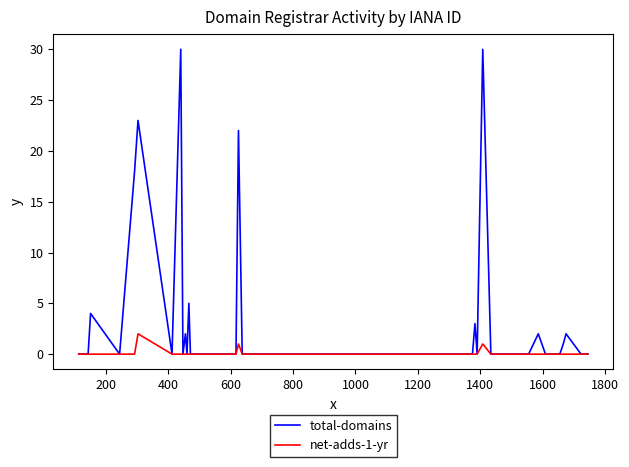

Which series has the widest spread of values?

total-domains